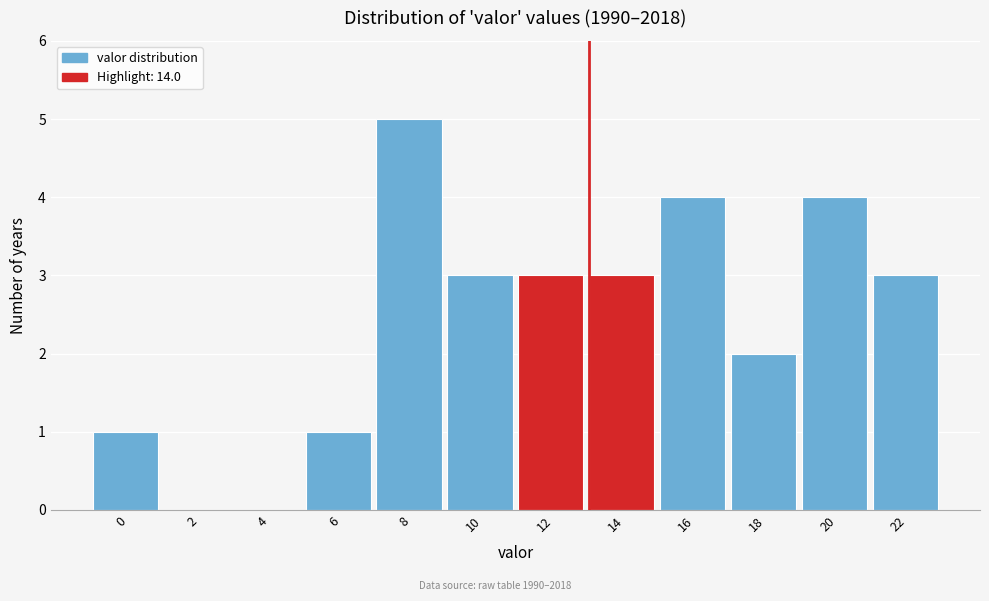

Reading right to left, list all the values displayed in this chart.

22=3	20=4	18=2	16=4	14=3	12=3	10=3	8=5	6=1	4=0	2=0	0=1